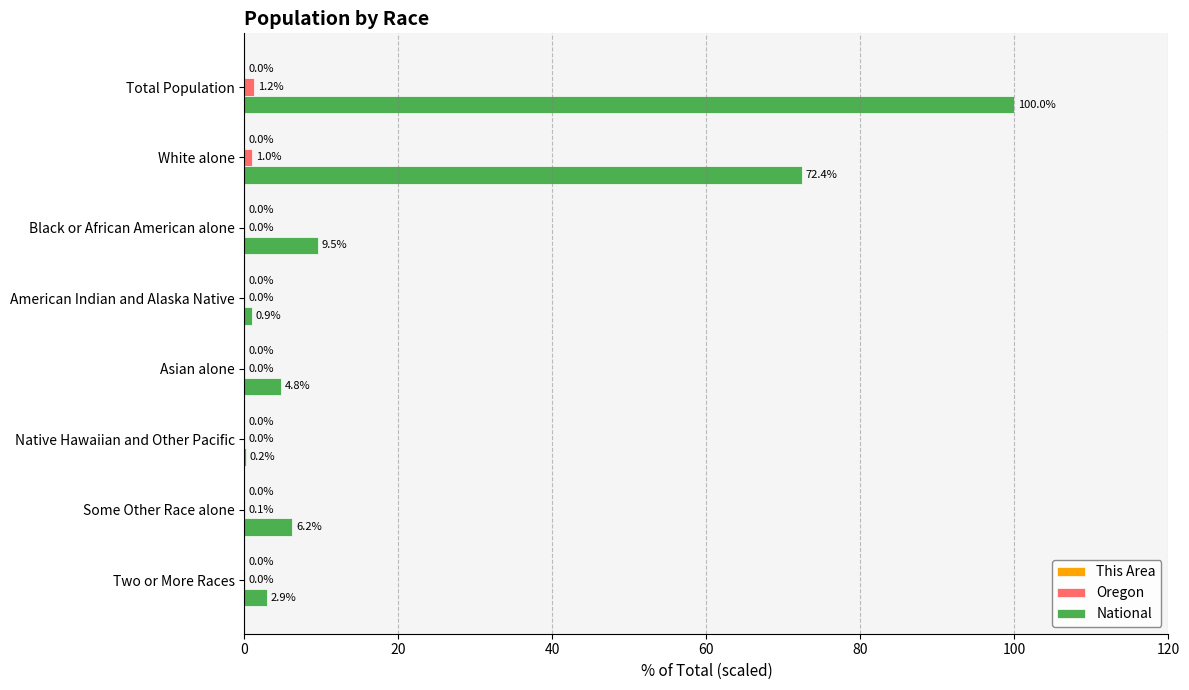

Between Total Population and Some Other Race alone, which series saw the biggest shift?

National